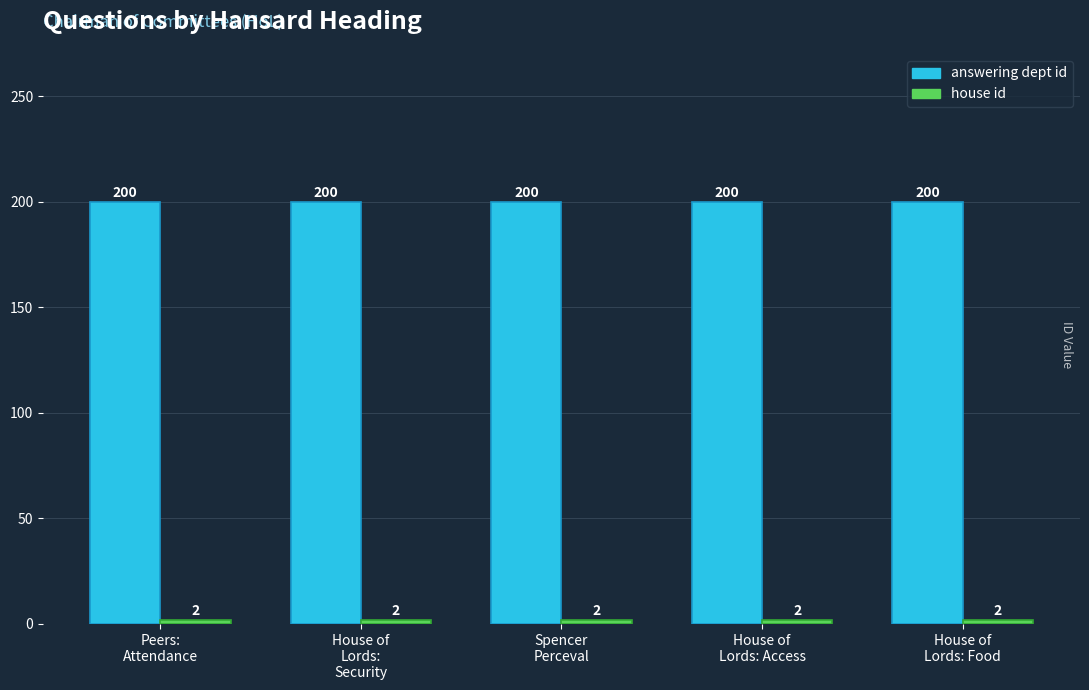

How many groups of bars are there?

5